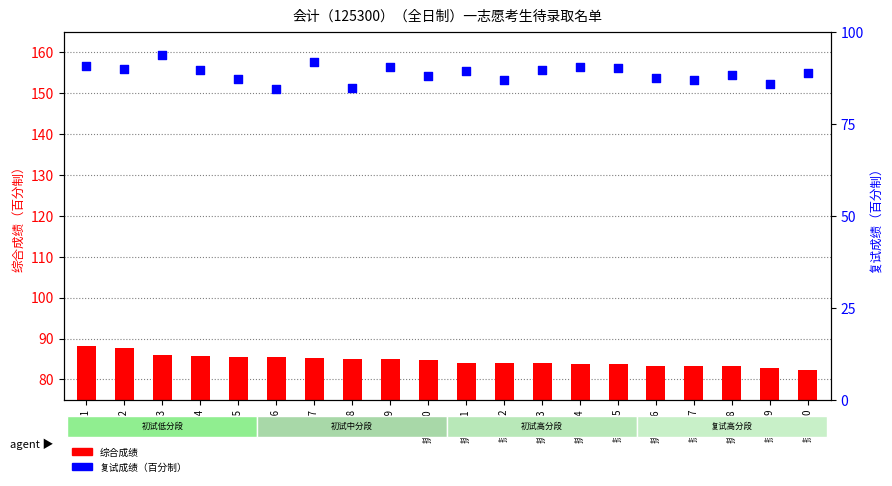

At which category is the sum across all series the highest?

排名 3